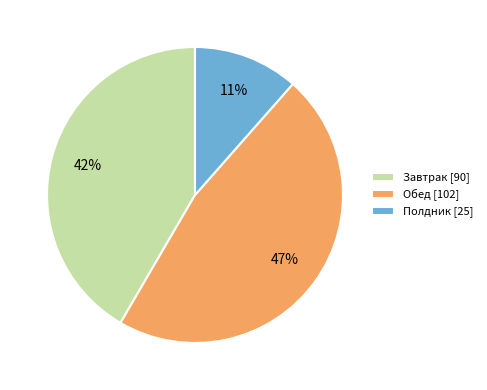

How many segments does this pie chart have?

3